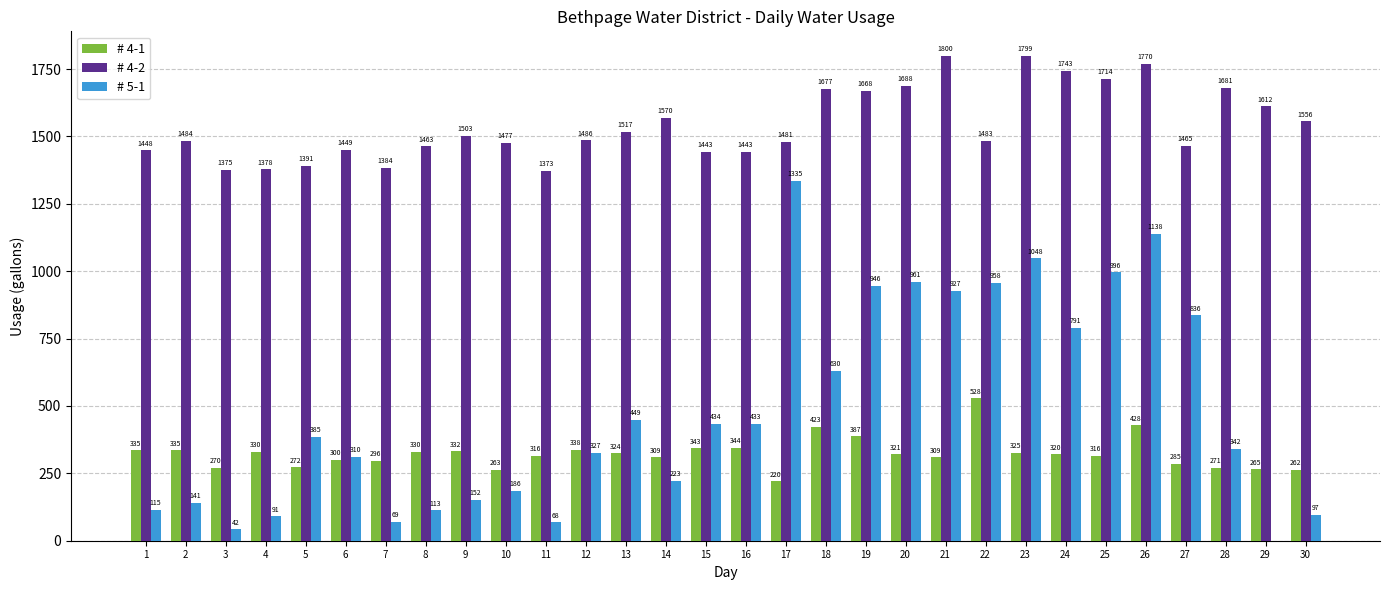

What is the highest value of the # 4-1 series?

528